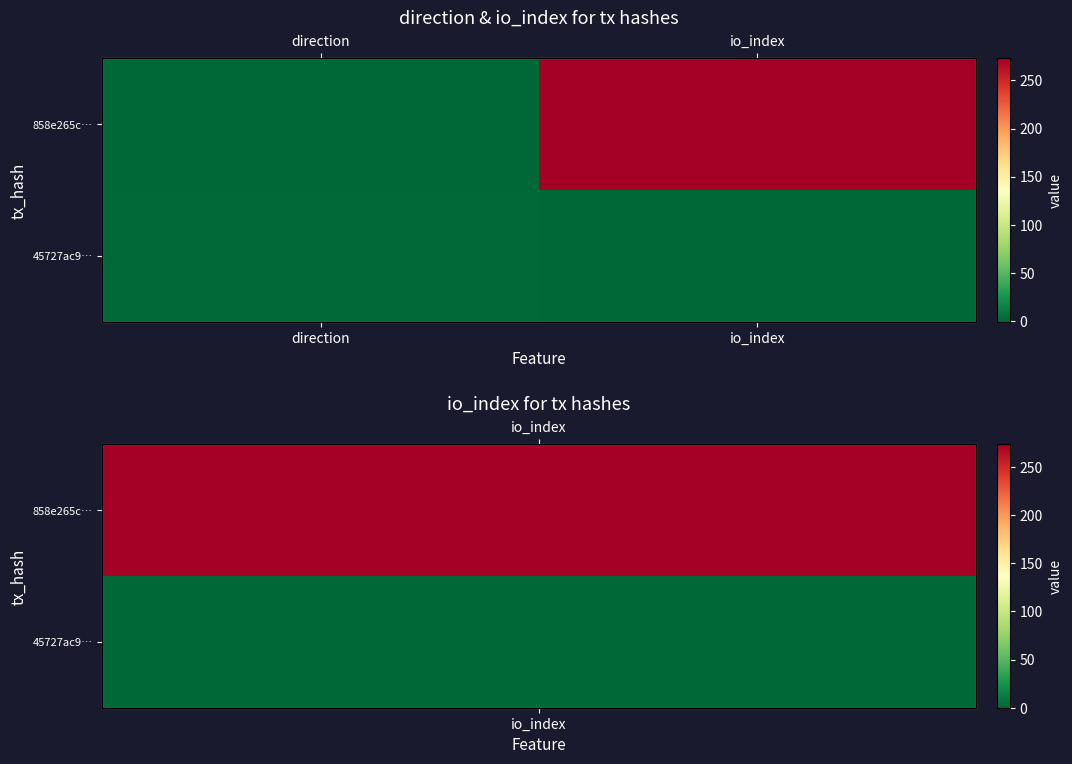

What is the average value of the 858e265c… series?

136